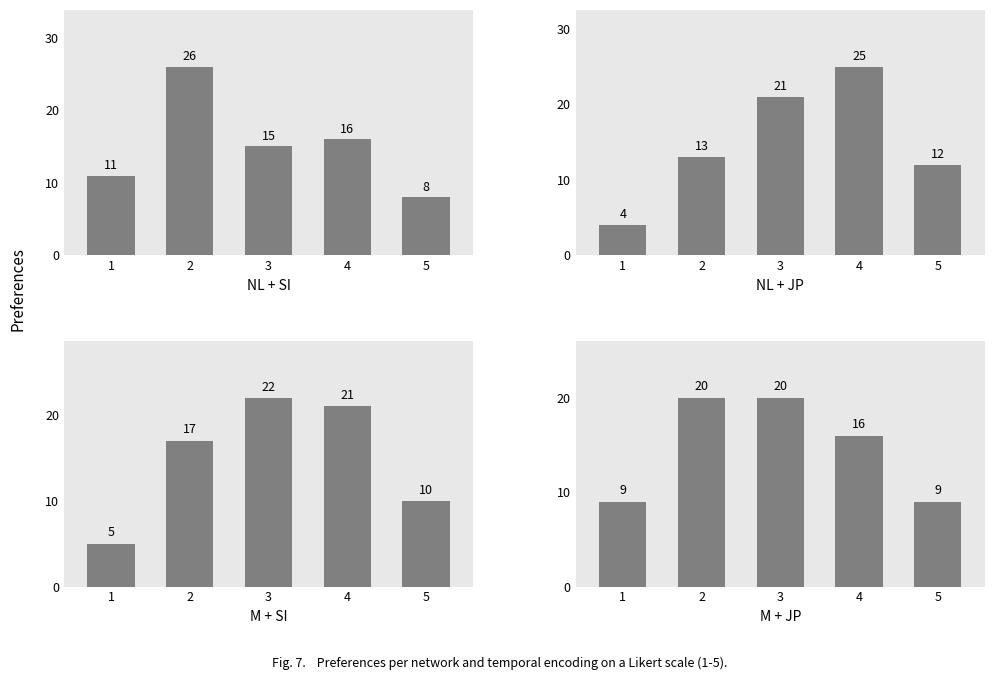

True or false: M + SI has a value of 10 at 5.

True